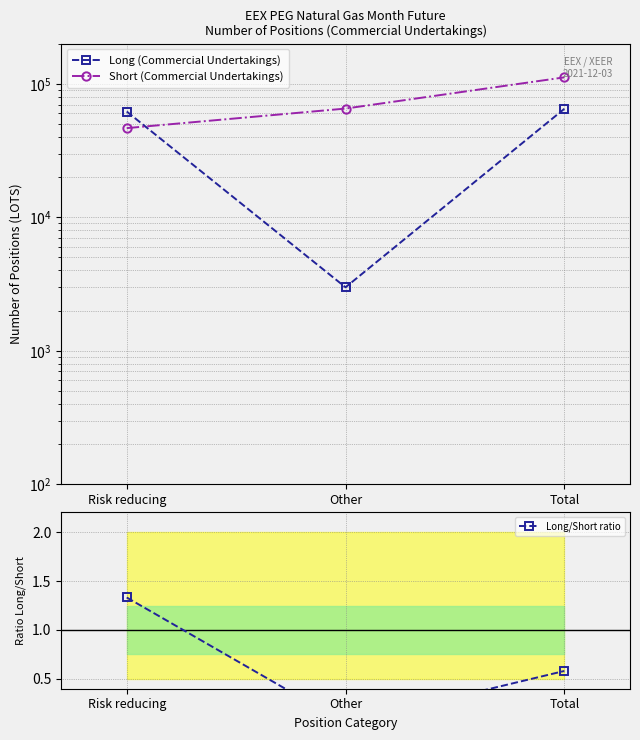

At which category is the sum across all series the highest?

Total